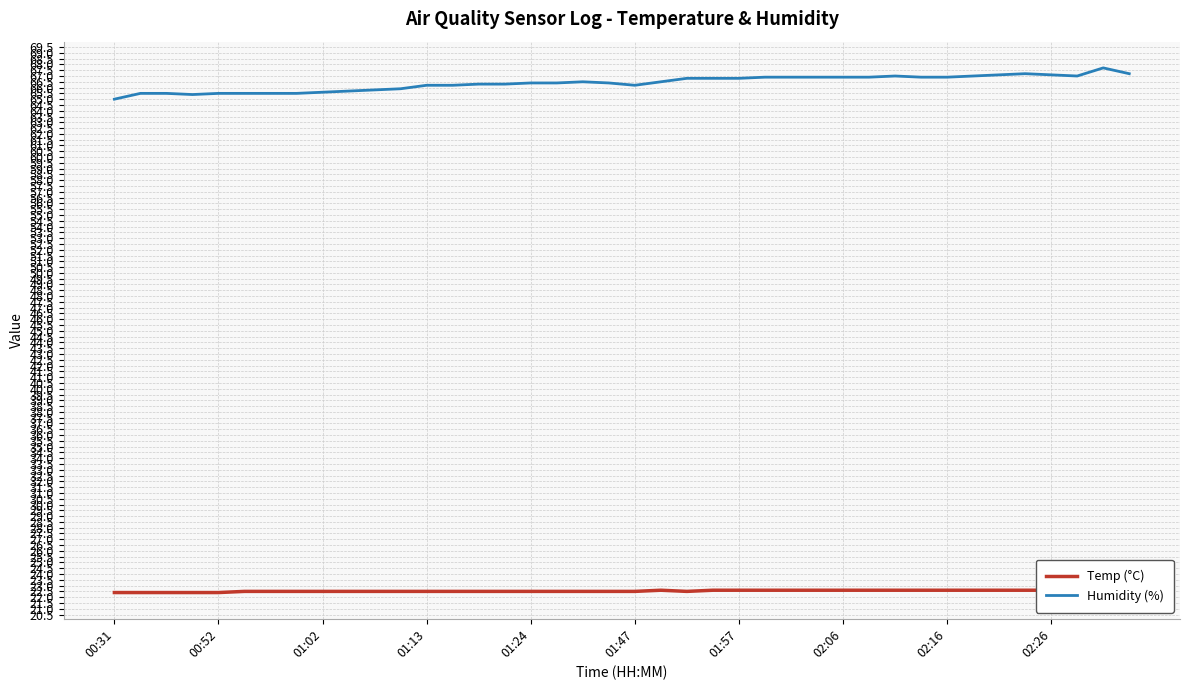

What is the greatest value displayed?

67.7